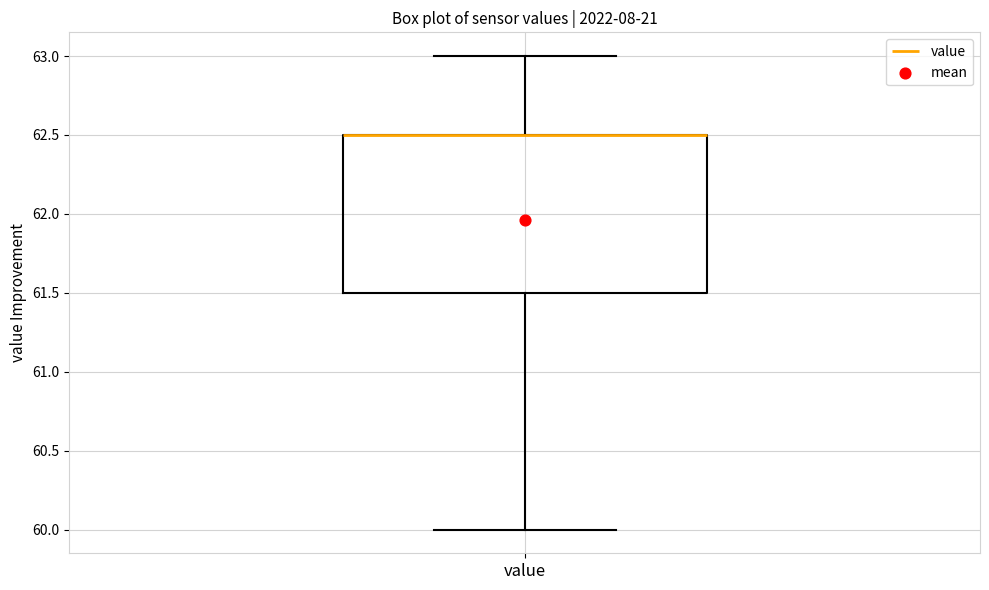

Where is the lower edge of the box for value on the y-axis? The values are not printed on the chart, so give them approximately, as read against the axis.

61.5